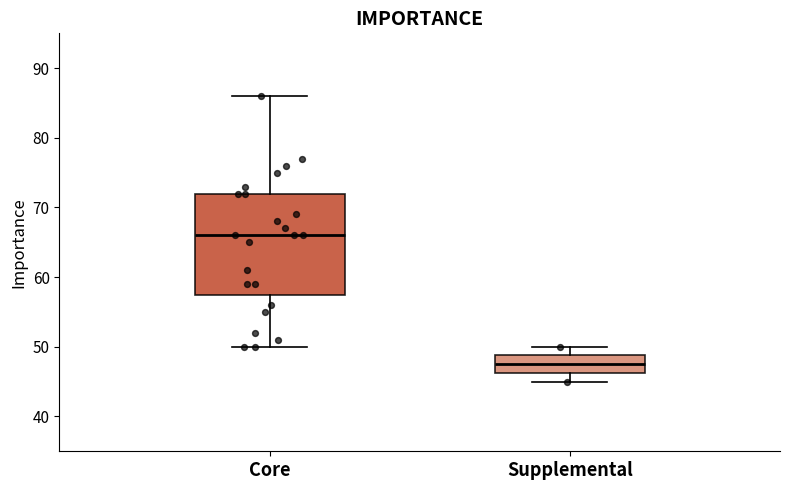

Which box's median line is the lowest?

Supplemental